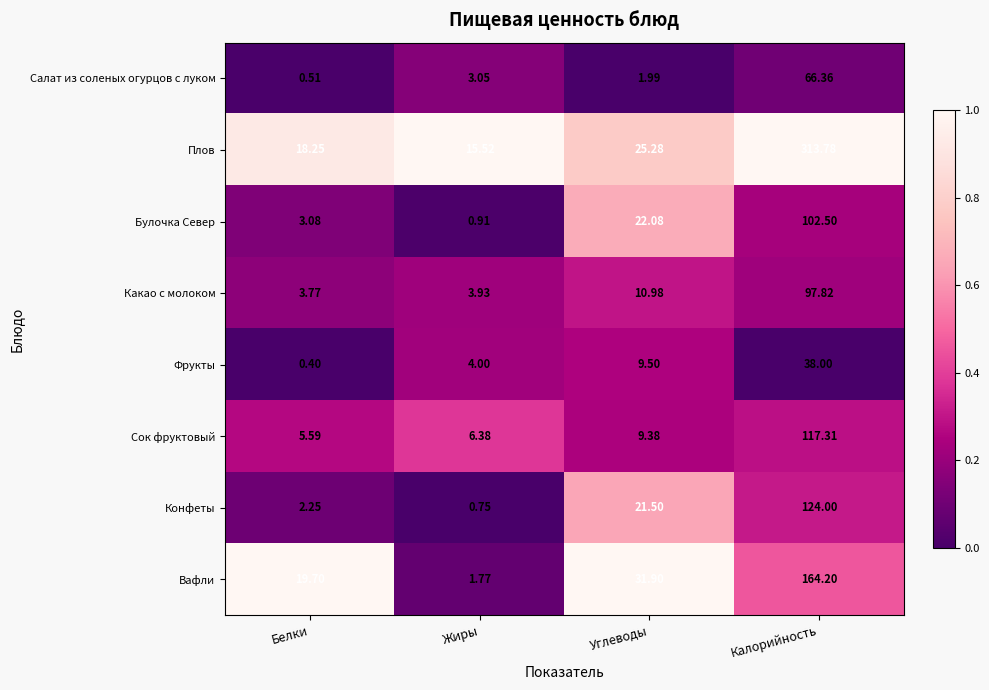

At Жиры, list the series in order from smallest to largest.

Конфеты, Булочка Север, Вафли, Салат из соленых огурцов с луком, Какао с молоком, Фрукты, Сок фруктовый, Плов